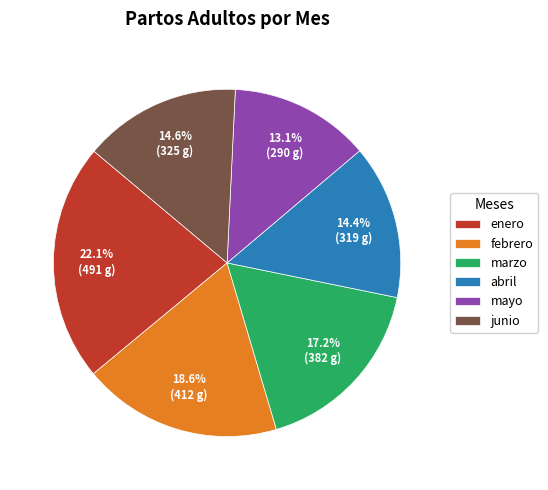

To the nearest percent, what portion does mayo represent?

13%